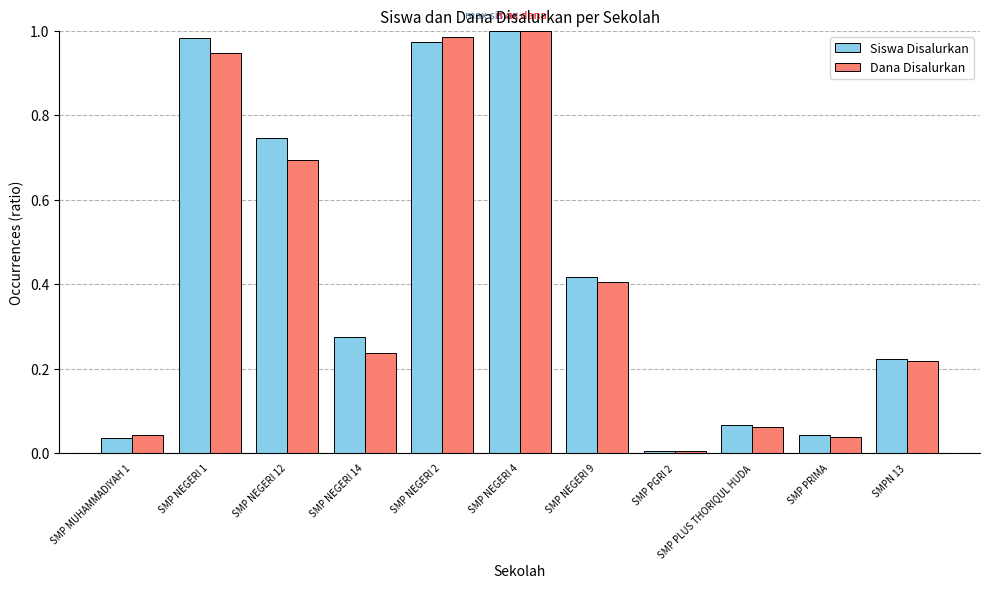

What is the sum of all Siswa Disalurkan values?

4.8